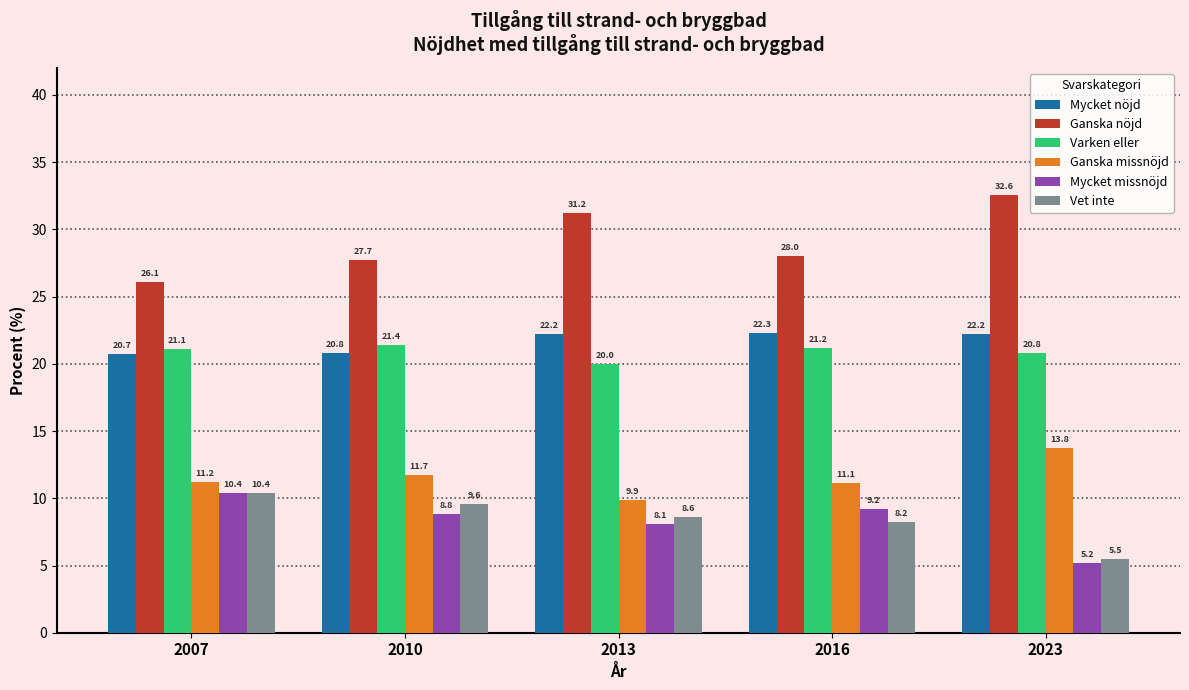

What is the sum of all Mycket missnöjd values?

41.7